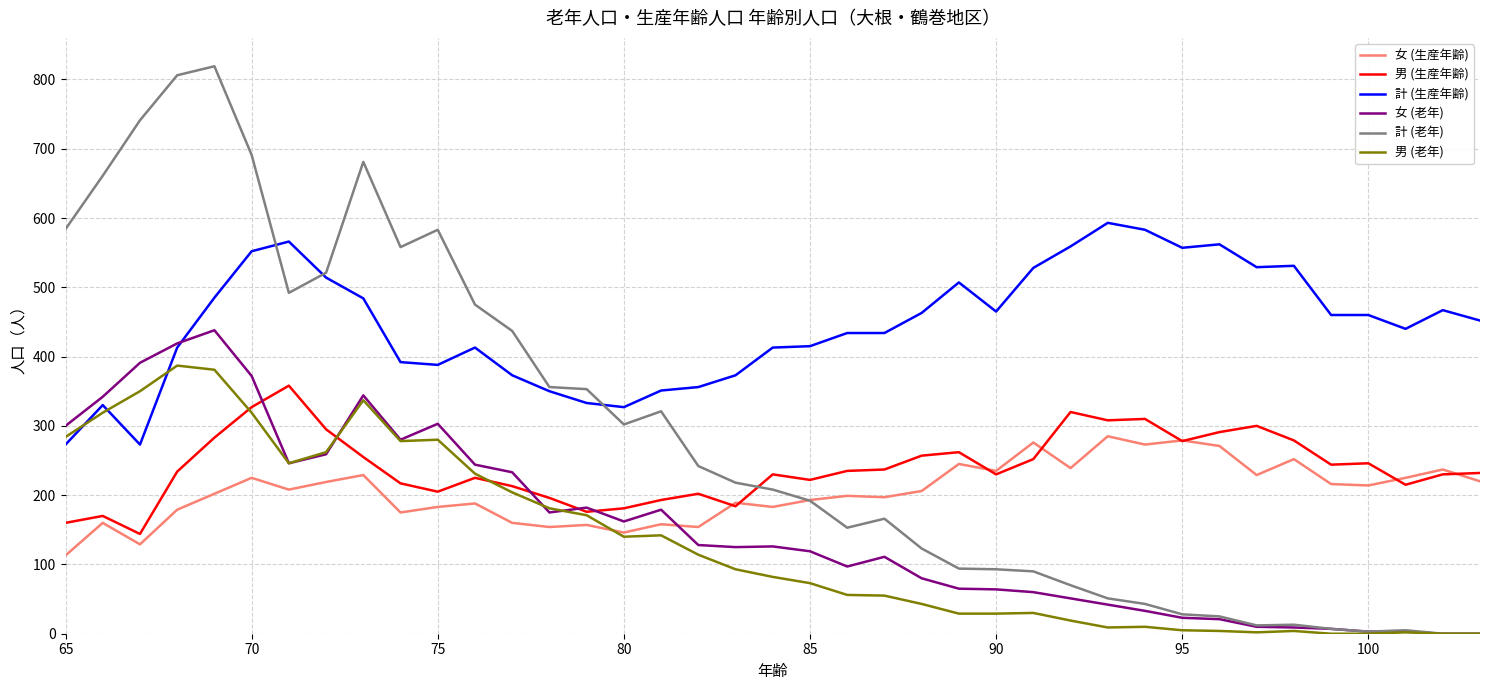

What is the greatest value displayed?

819